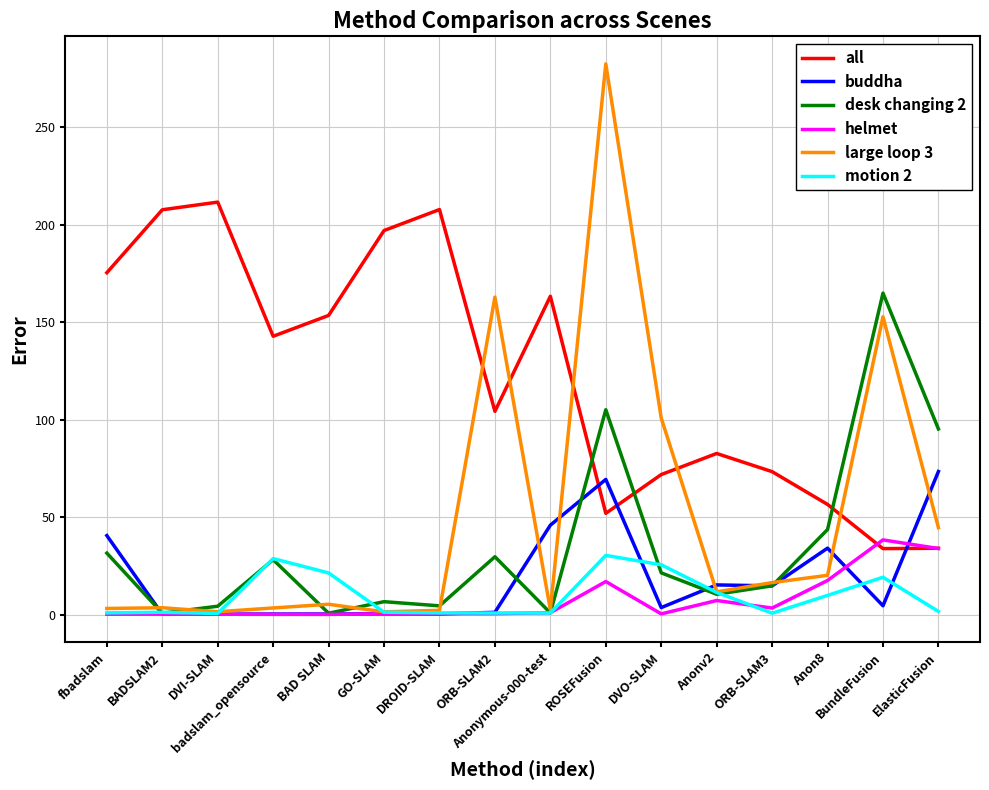

What is the maximum value shown in the chart?

282.5